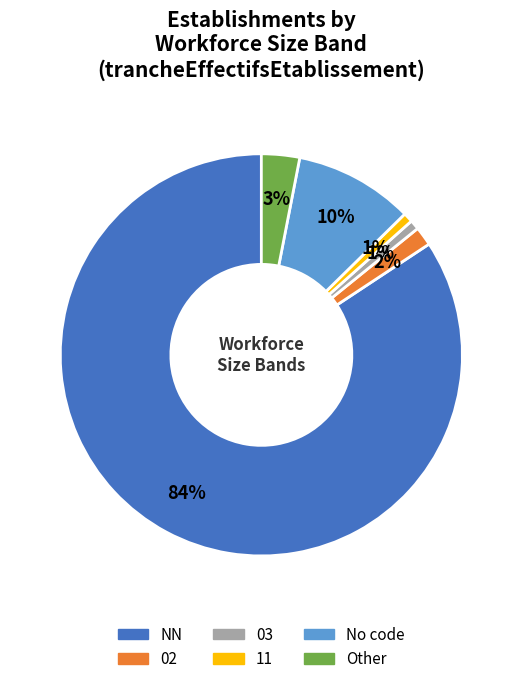

How many slices are in this pie chart?

6